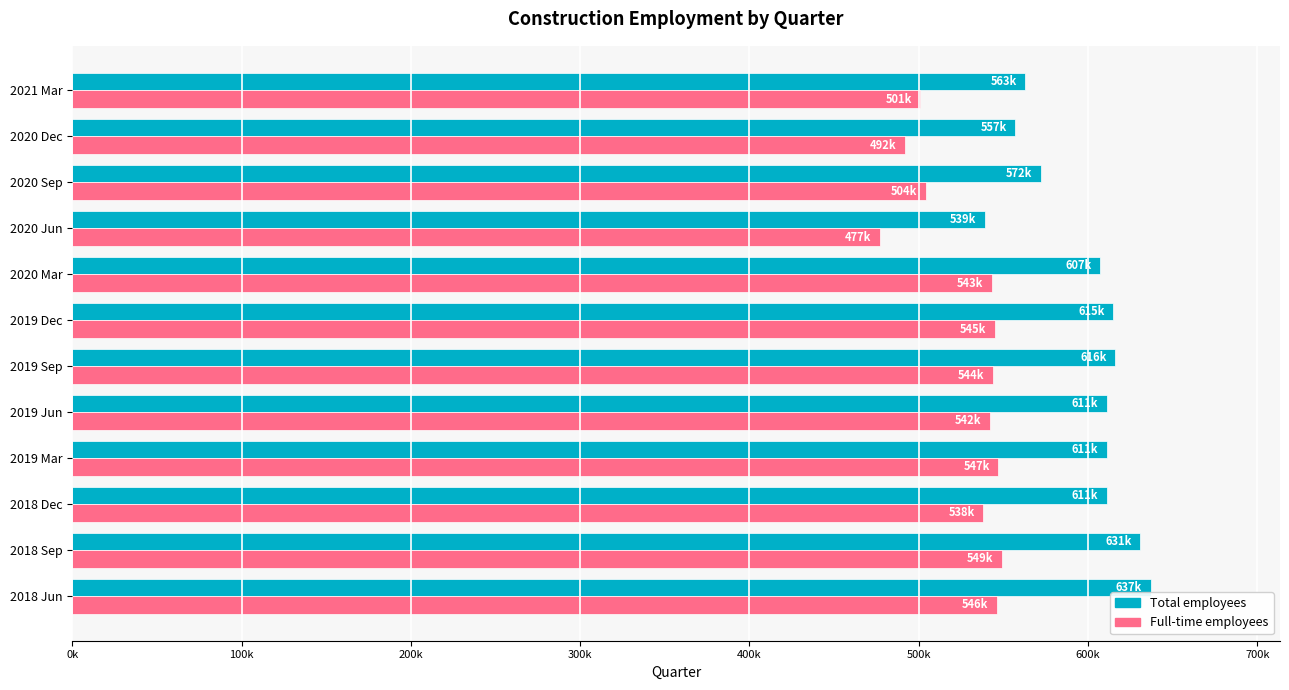

List the series in order of their peak value, highest first.

Total employees, Full-time employees